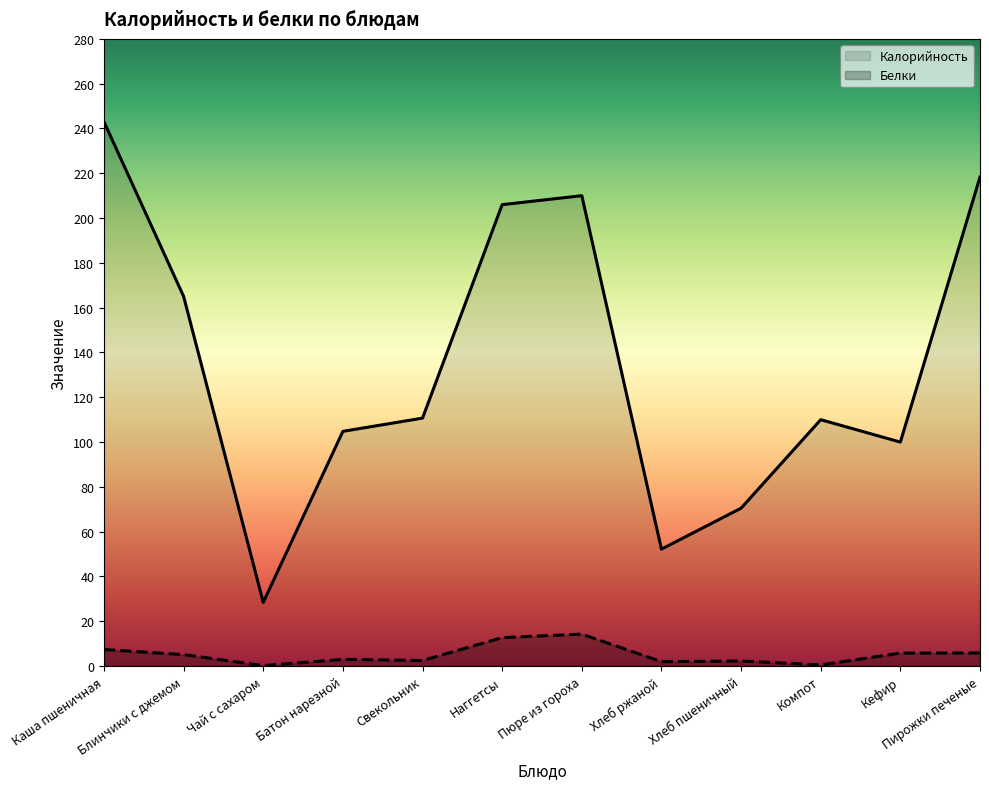

The value of Калорийность at Хлеб ржаной is 52.2. True or false?

True